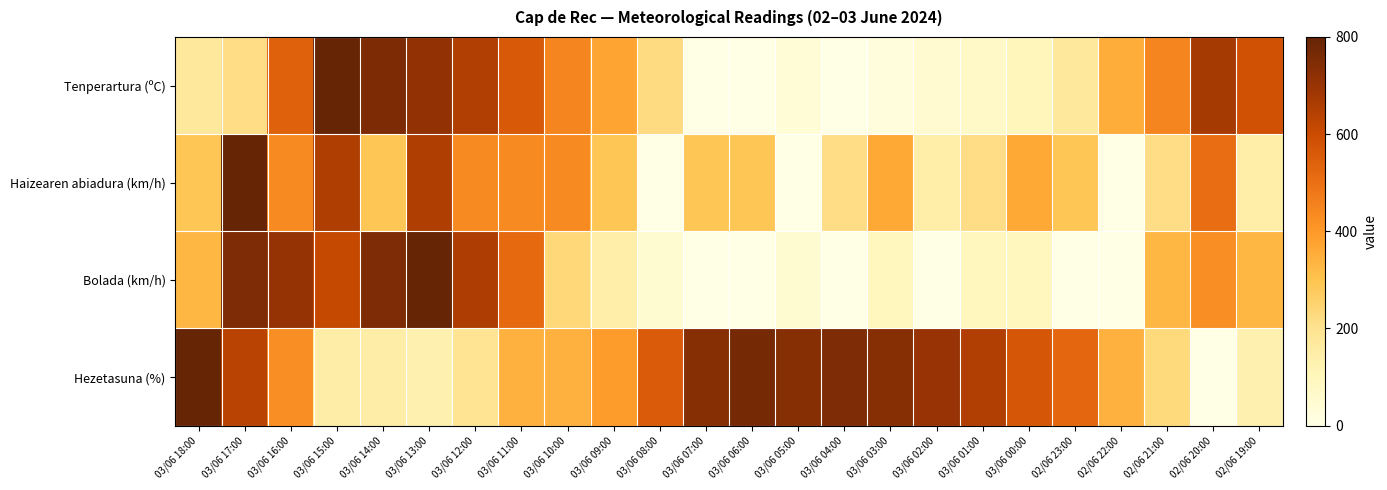

What is the total value across all series at 03/06 00:00?

1133.9